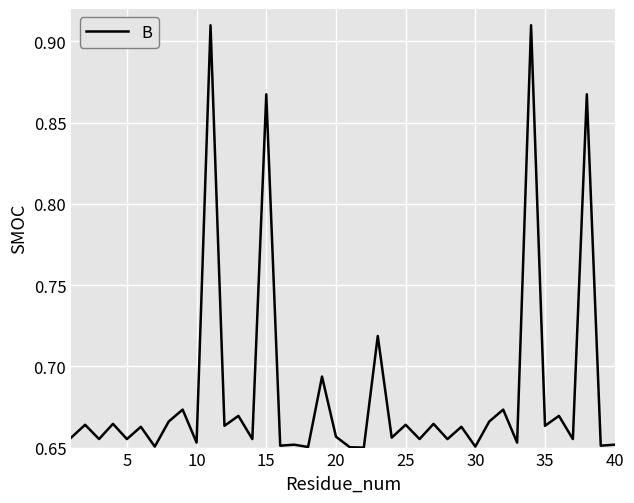

What is the difference between the maximum and minimum values?

0.3